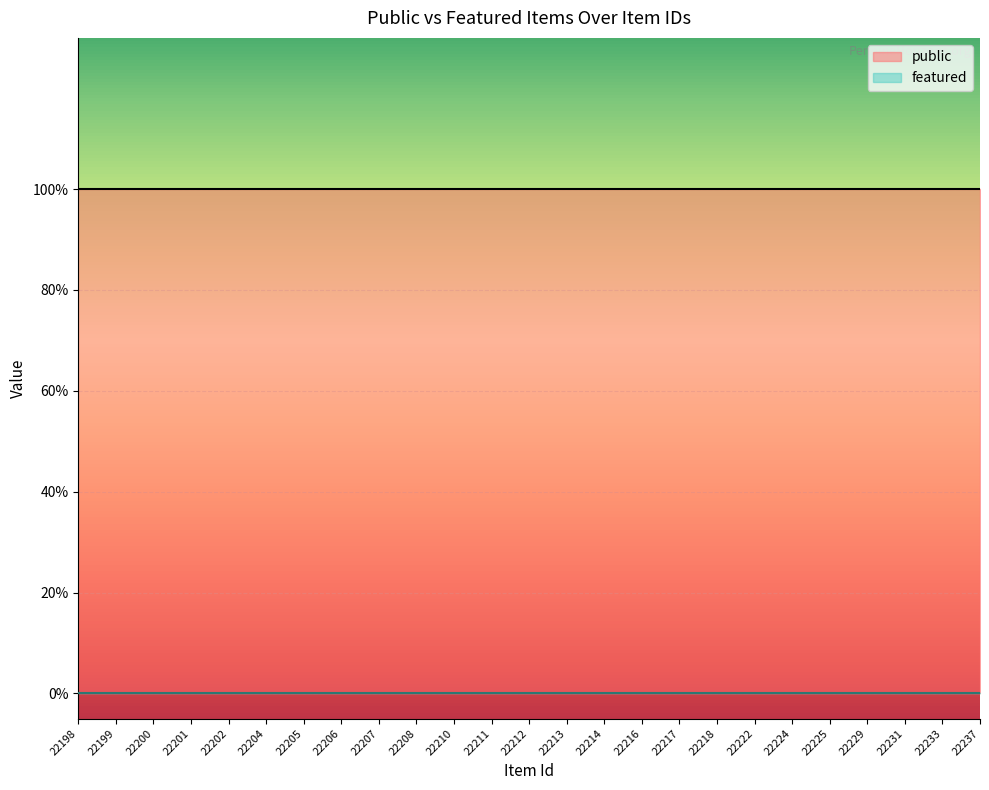

How many lines are shown in the chart?

2